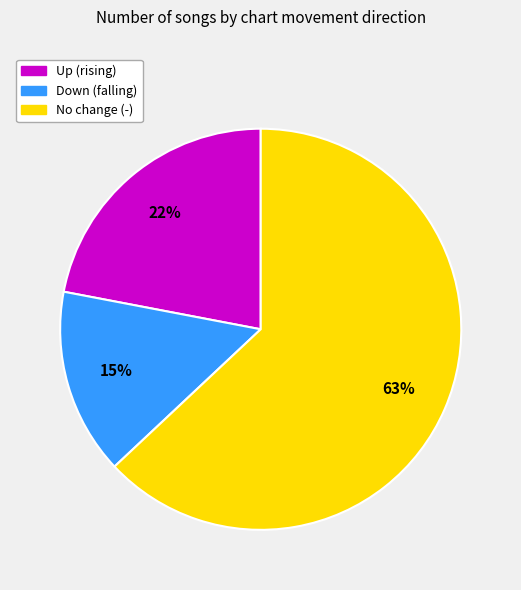

To the nearest percent, what is the difference between the largest and smallest slice percentages?

48%